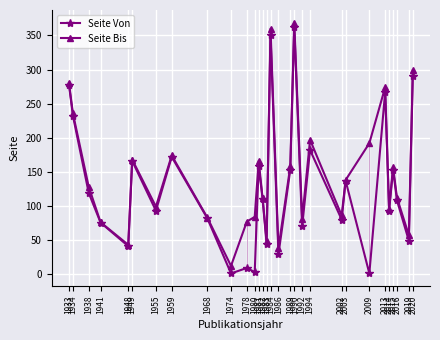

What is the difference between the highest and lowest values at 1992?

11.0